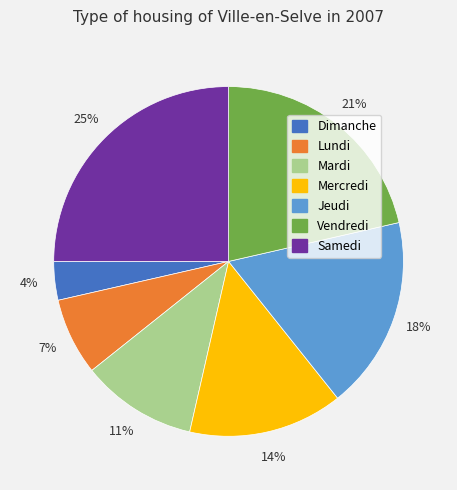

Rank the categories by value from highest to lowest.

Samedi, Vendredi, Jeudi, Mercredi, Mardi, Lundi, Dimanche